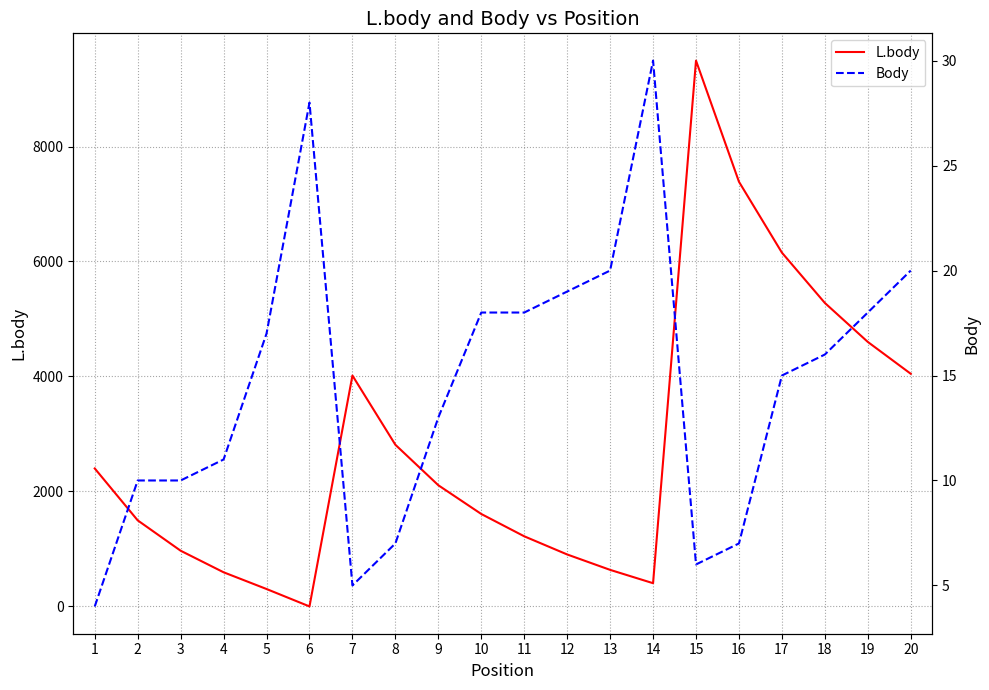

What is the difference between the second highest and minimum values in the Body series?

24